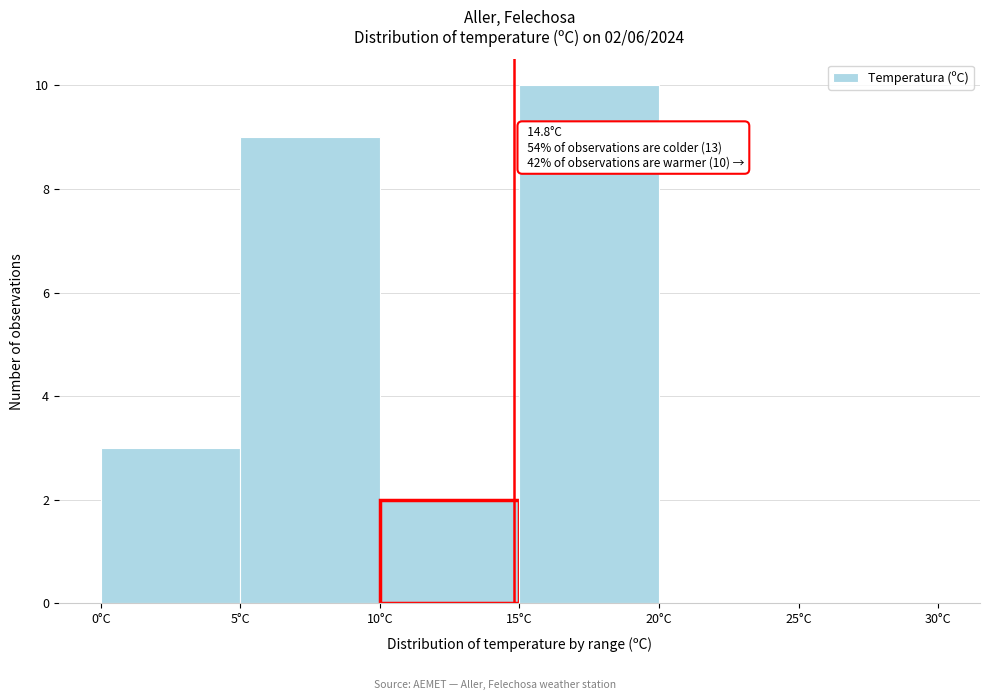

Over which range of the x-axis is the bar tallest?

15 to 20